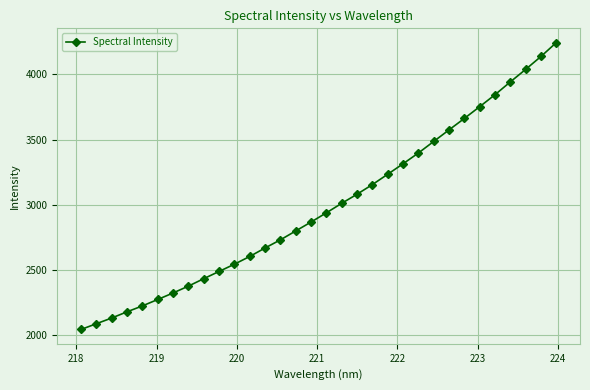

What is the average value?

2987.4